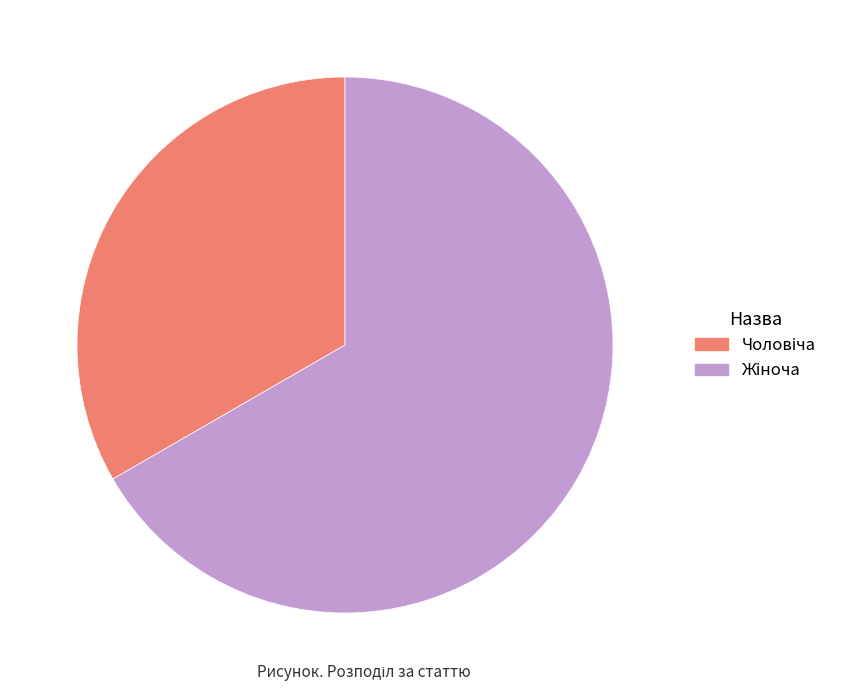

How many slices are in this pie chart?

2